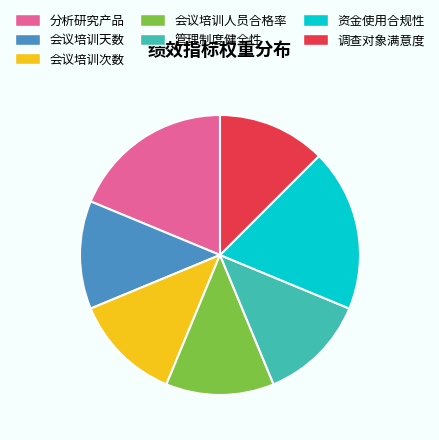

Is the sum of 调查对象满意度 and 管理制度健全性 greater than half?

No